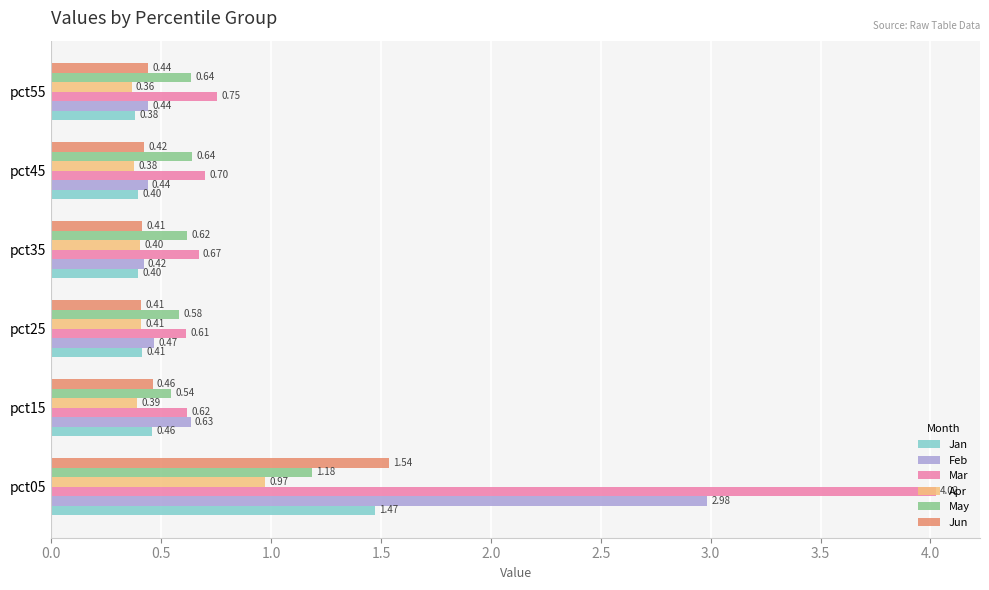

Which series has the widest spread of values?

Mar